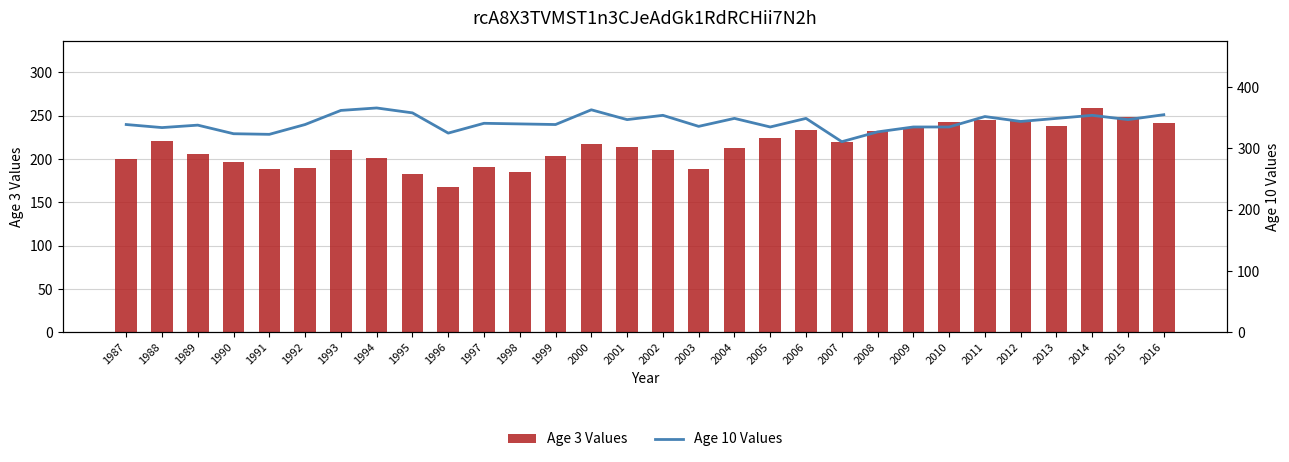

What is the value of the Age 3 Values bar at the 18th from the left?

213